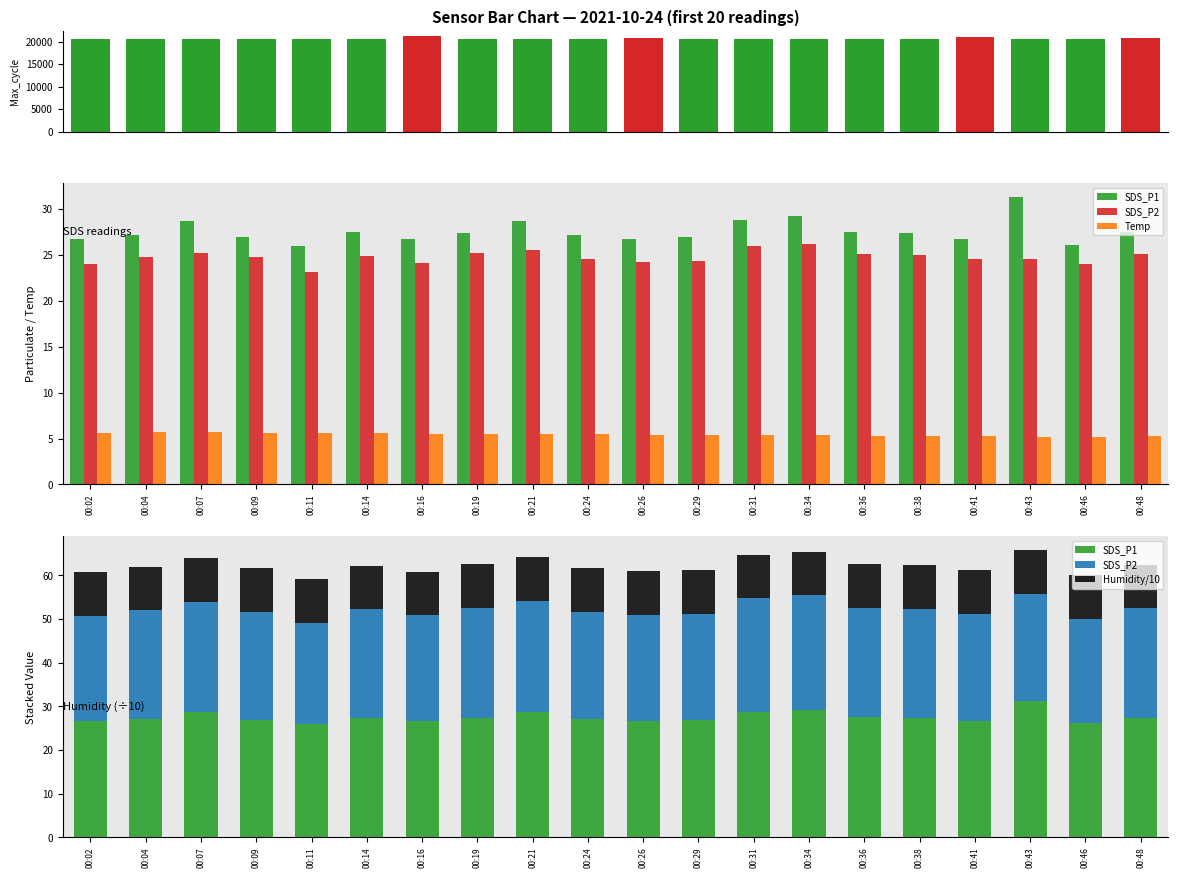

Read the Humidity/10 value at 00:04.

10.0